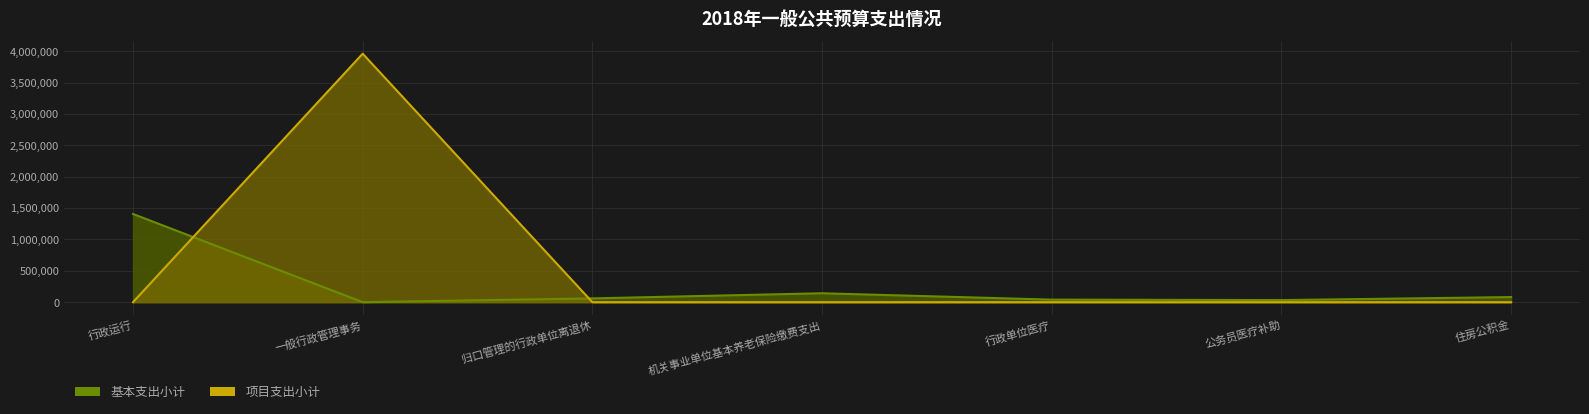

Which has a higher value, 归口管理的行政单位离退休 or 行政运行?

行政运行